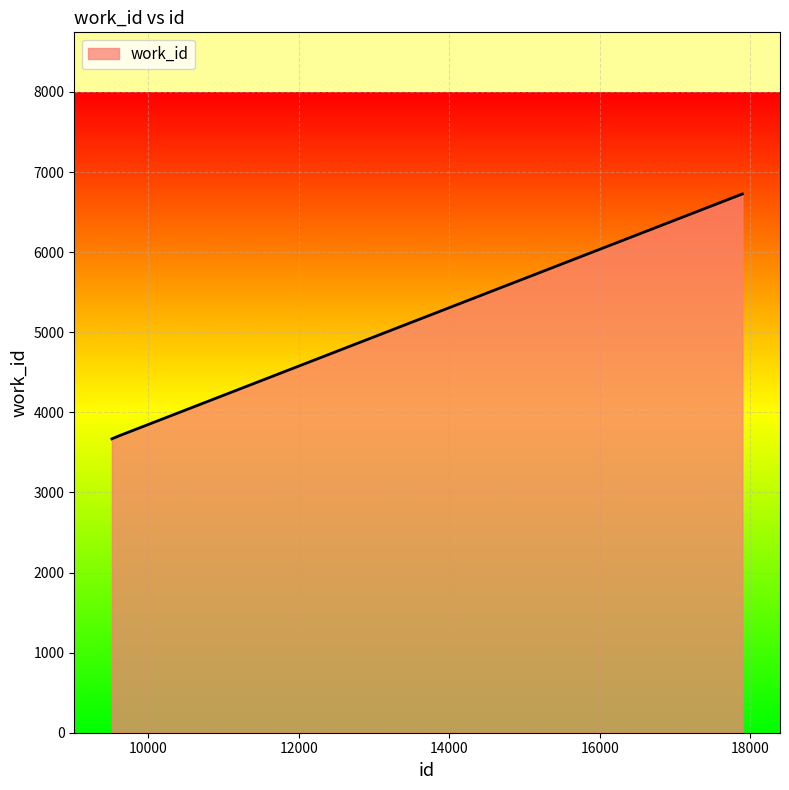

What is the average value?

4700